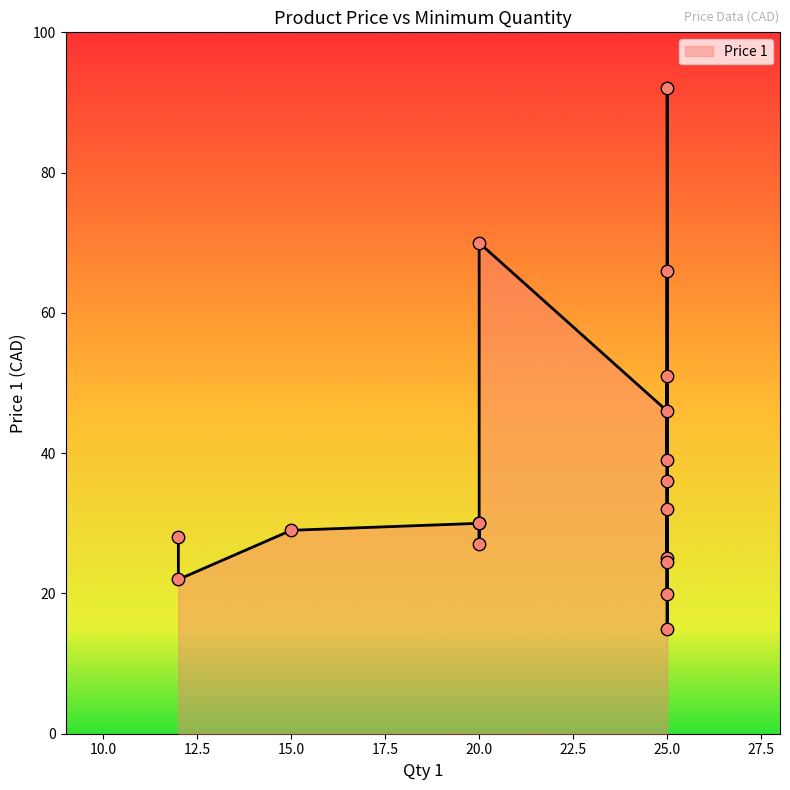

Between 25 and 20, which is larger?

25